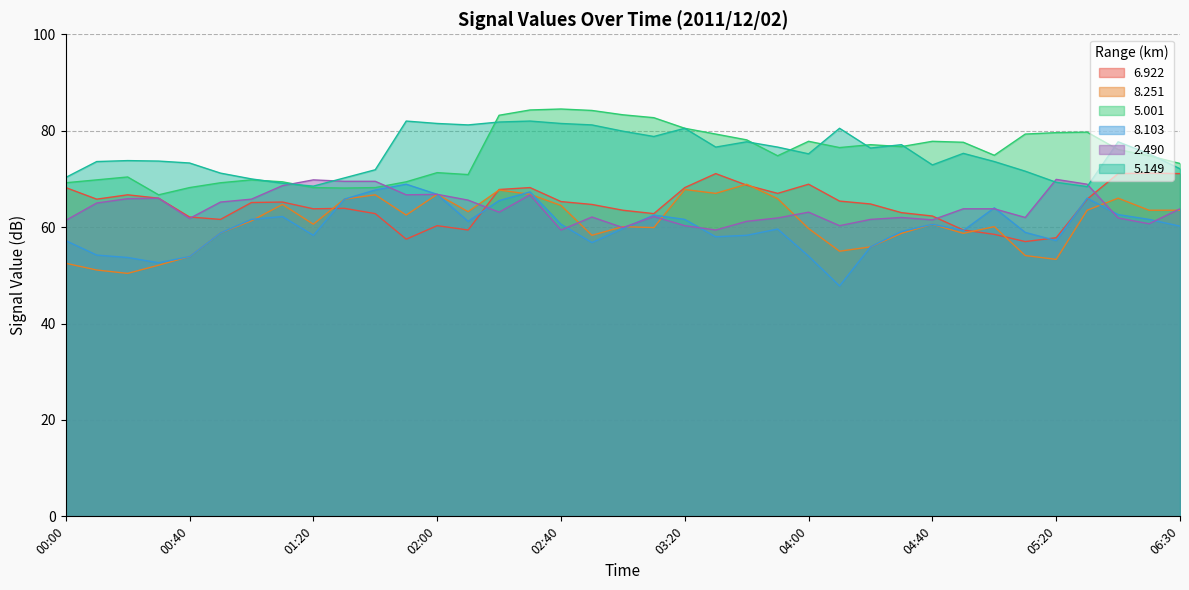

Which series has the largest total across all categories?

  5.149